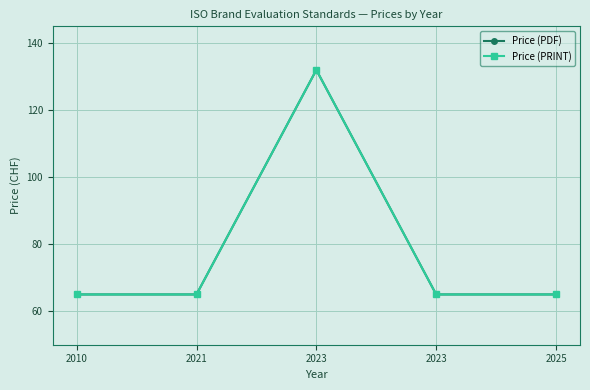

What value does the Price (PDF) series have at 2023, to the nearest 10?

130